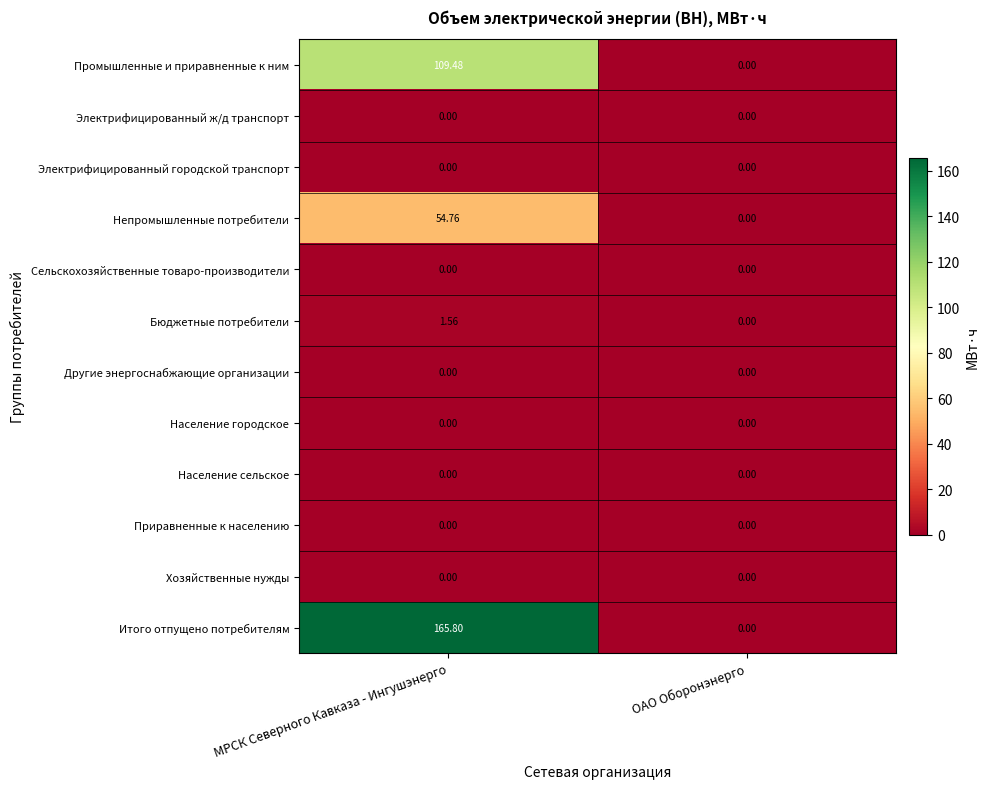

Is the value of Непромышленные потребители at МРСК Северного Кавказа - Ингушэнерго greater than the value of Приравненные к населению at ОАО Оборонэнерго?

Yes